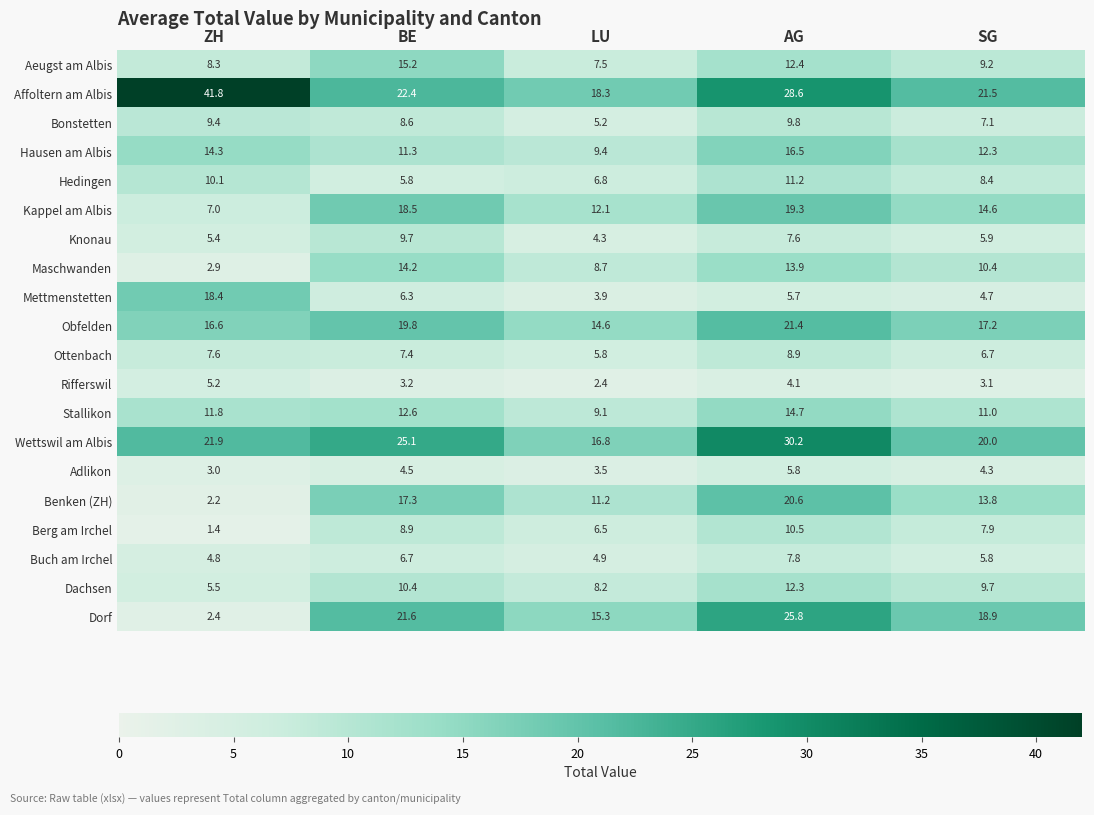

Which series has the largest total across all categories?

Affoltern am Albis